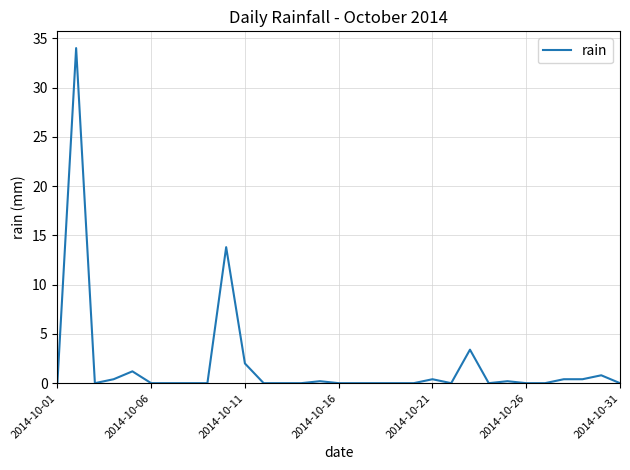

What is the difference between the maximum and minimum values?

34.0